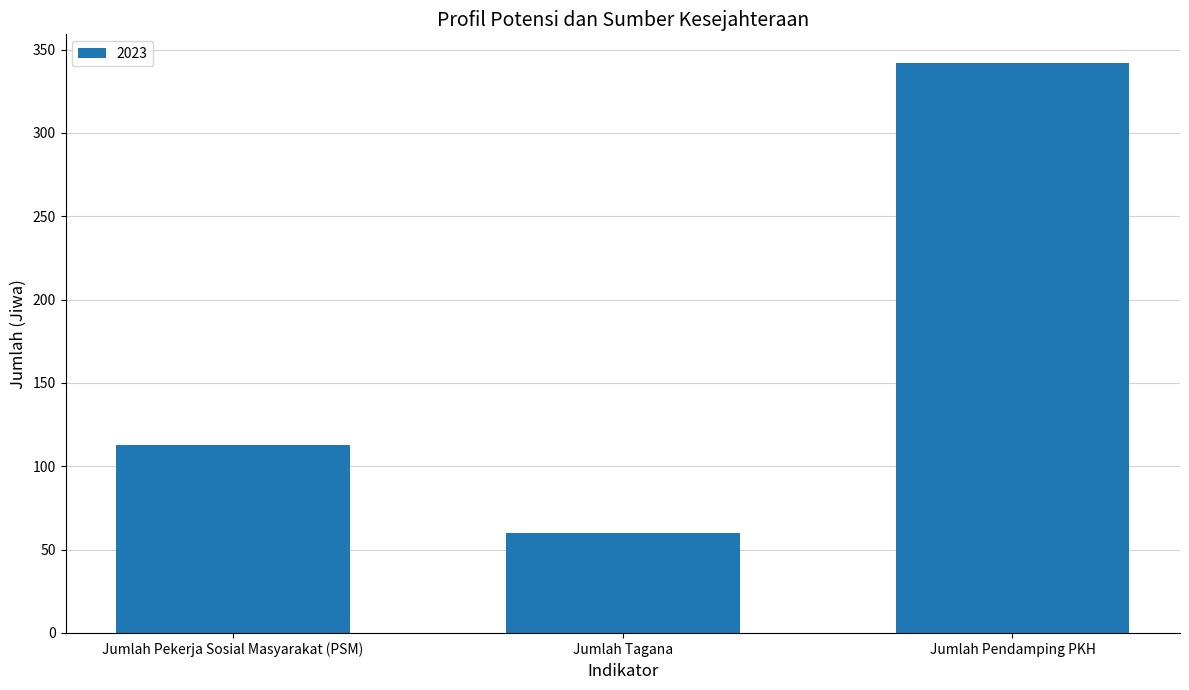

Reading right to left, what are all the values shown in this chart?

Jumlah Pendamping PKH=342	Jumlah Tagana=60	Jumlah Pekerja Sosial Masyarakat (PSM)=113